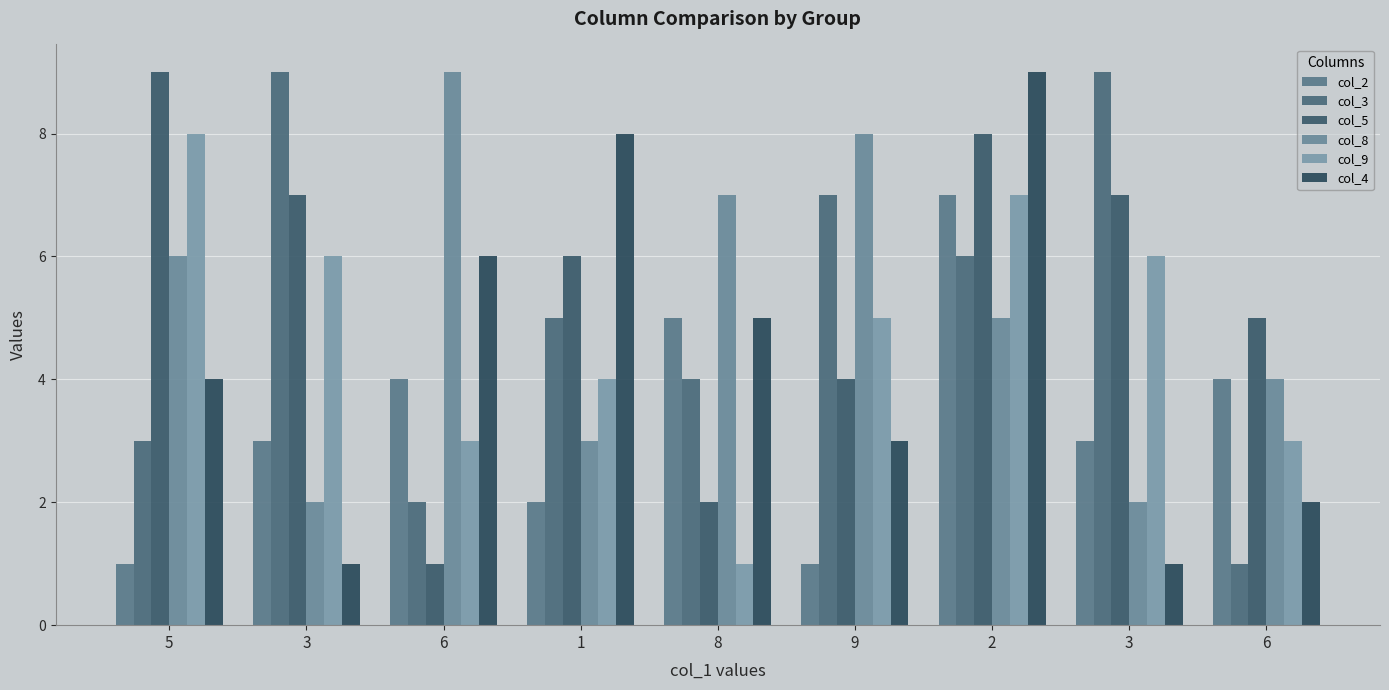

Rank the categories by col_8 value from lowest to highest.

3, 3, 1, 6, 2, 5, 8, 9, 6